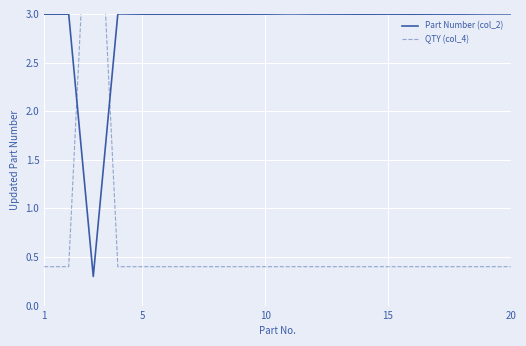

The value of Part Number (col_2) at 20 is 3.0. True or false?

True